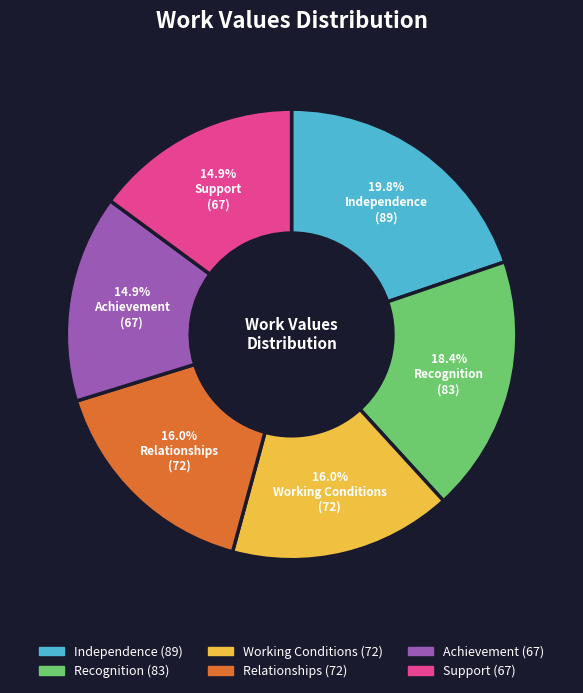

Is it true that Support is 15% of the pie?

True